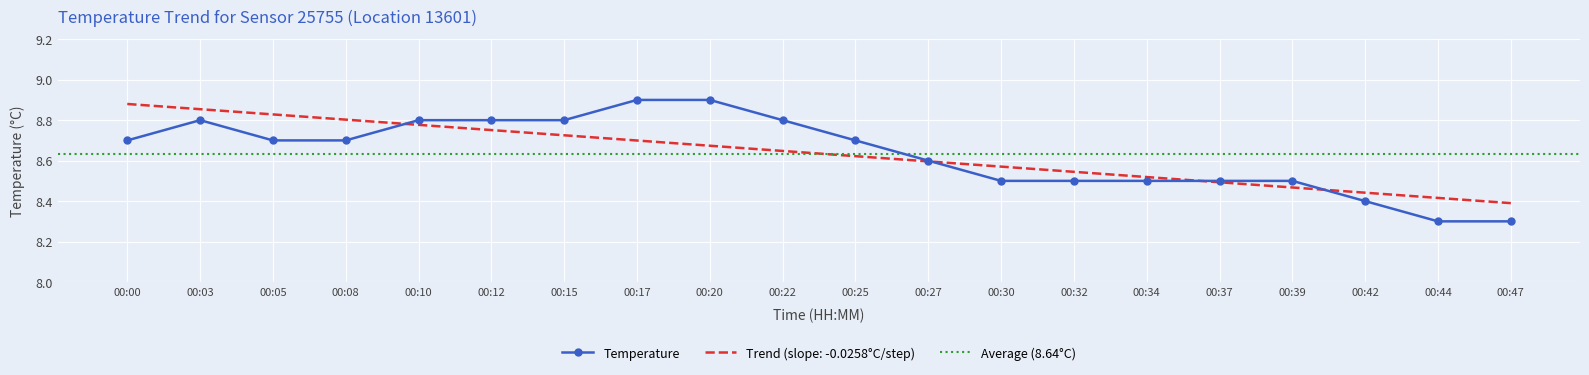

Which has a higher value, 00:30 or 00:17?

00:17